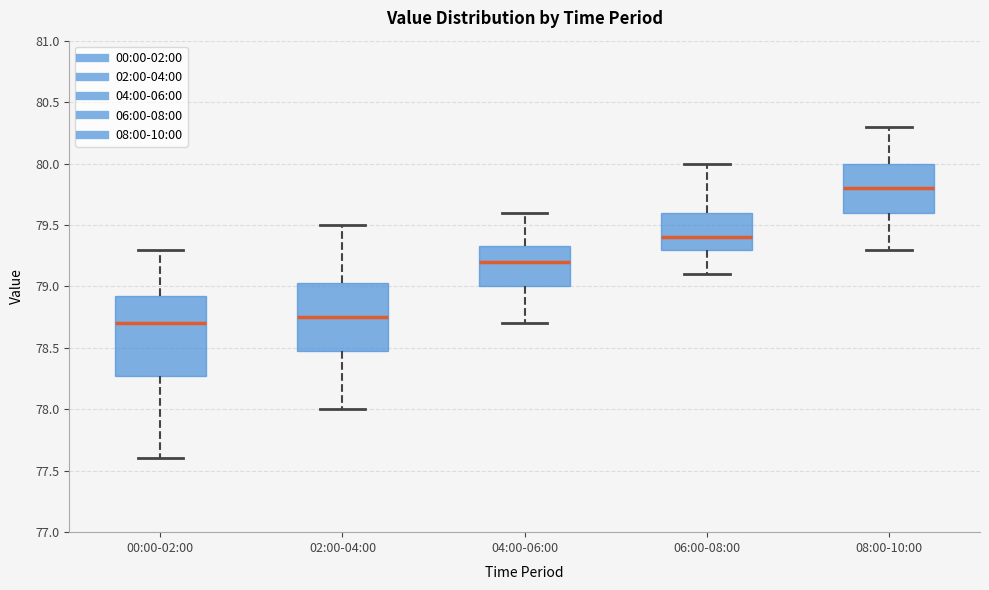

Comparing the boxes themselves (not the whiskers), which one is the tallest?

00:00-02:00